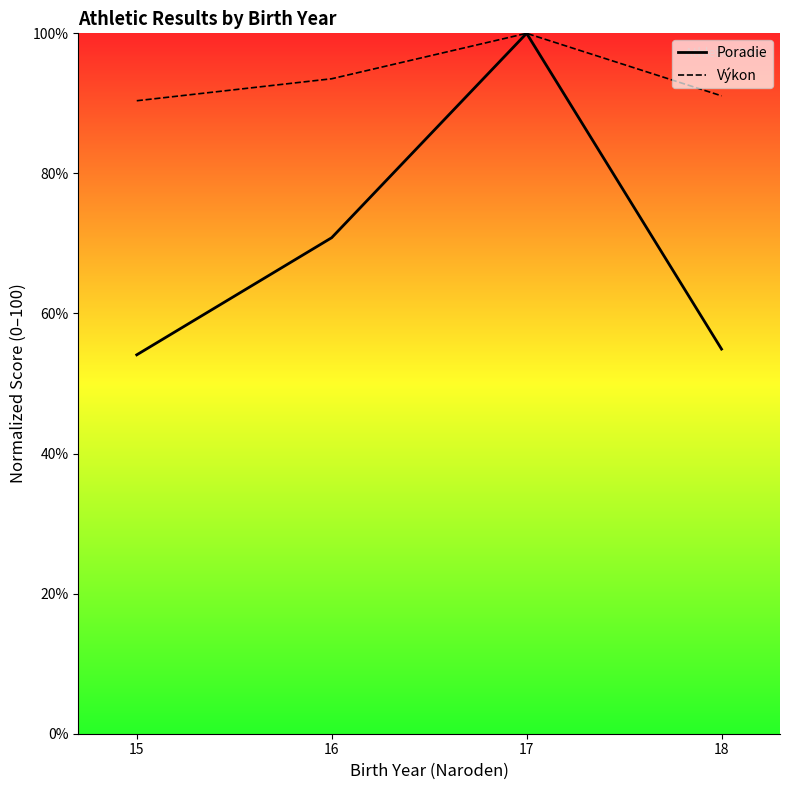

The Poradie series shows 100.0 at 17. True or false?

True